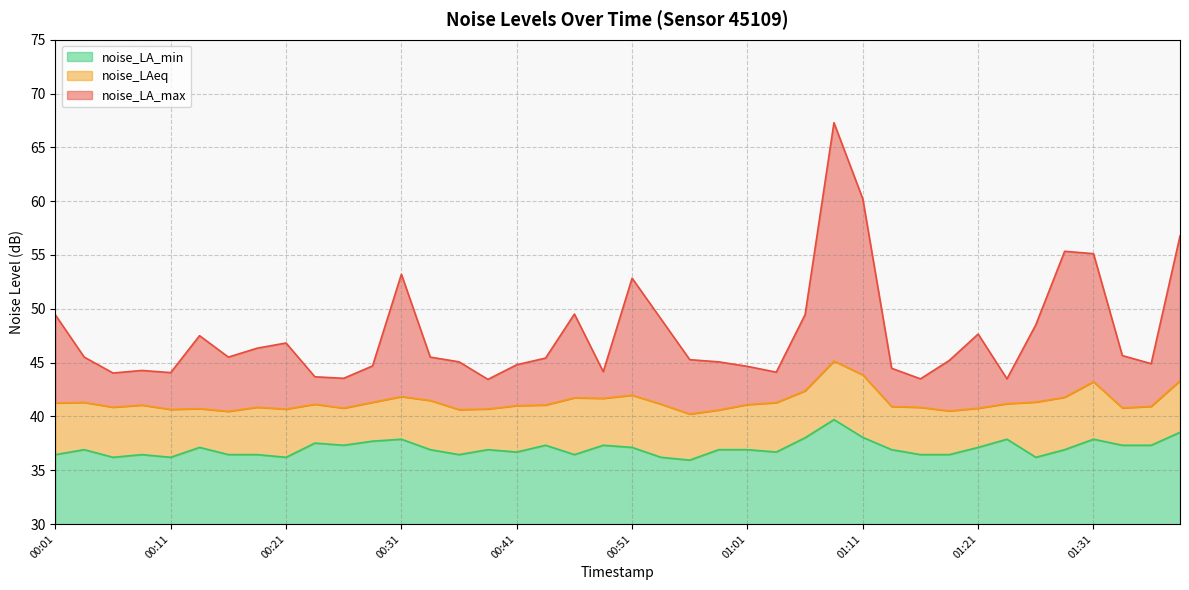

Which has a higher value, 00:59 or 00:09?

00:59